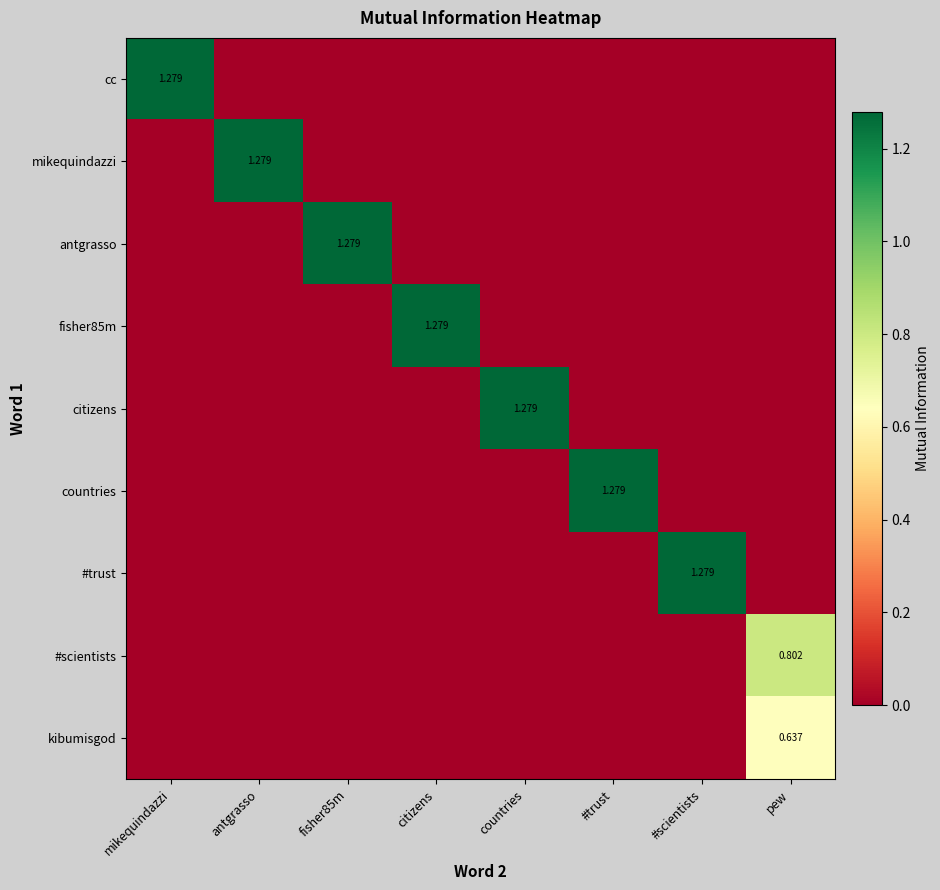

Count the countries values in the range 0 to 1.

7